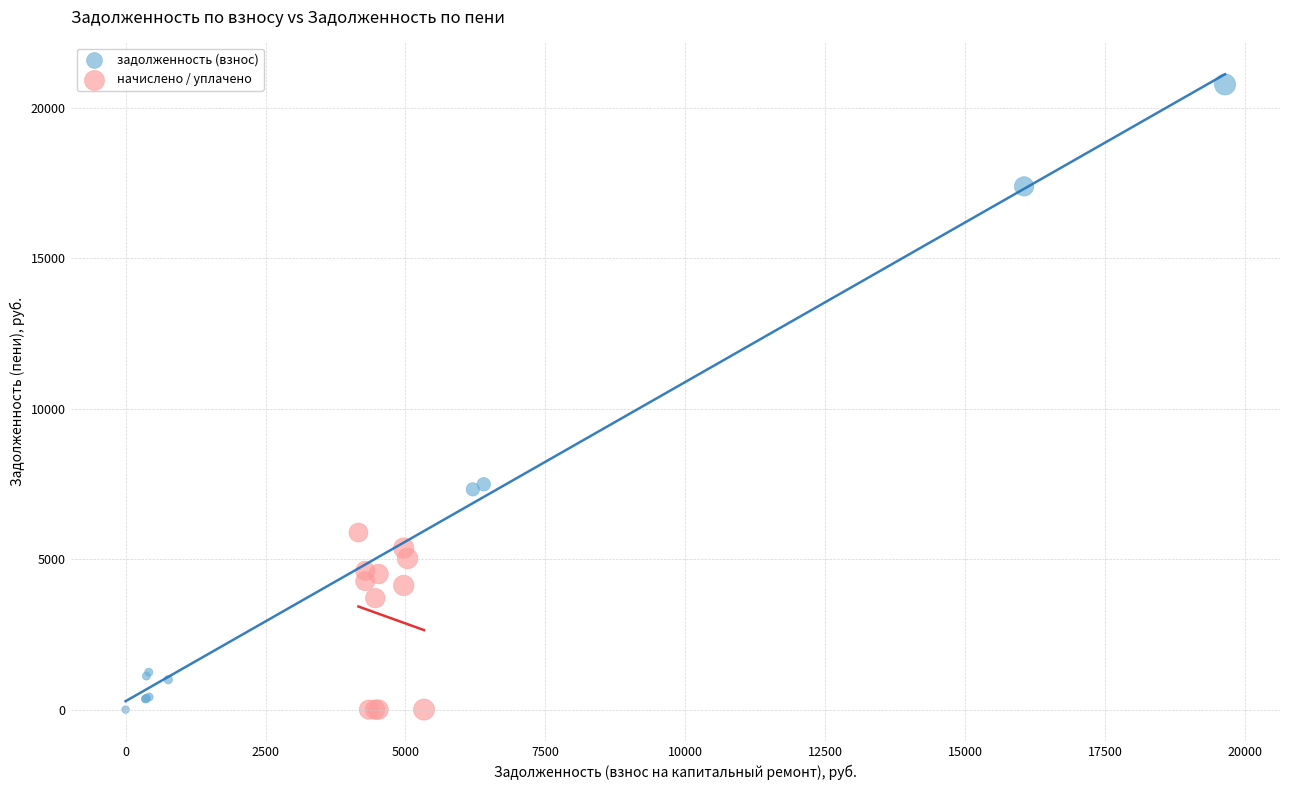

What are all the series names shown in the legend?

задолженность (взнос), начислено / уплачено